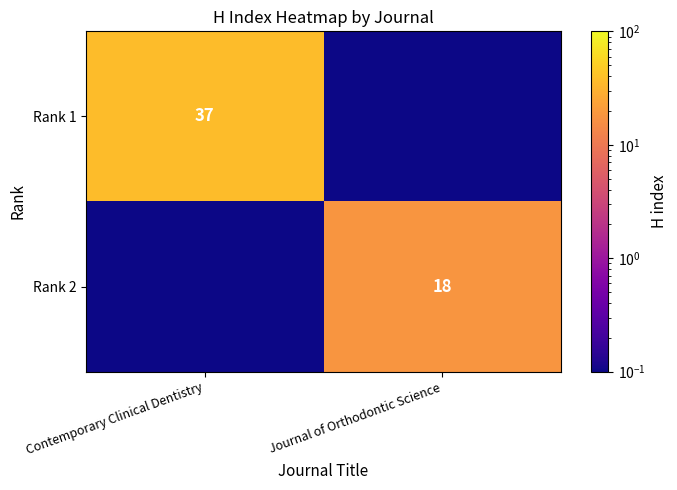

At which category does the chart reach its minimum across all series?

Journal of Orthodontic Science